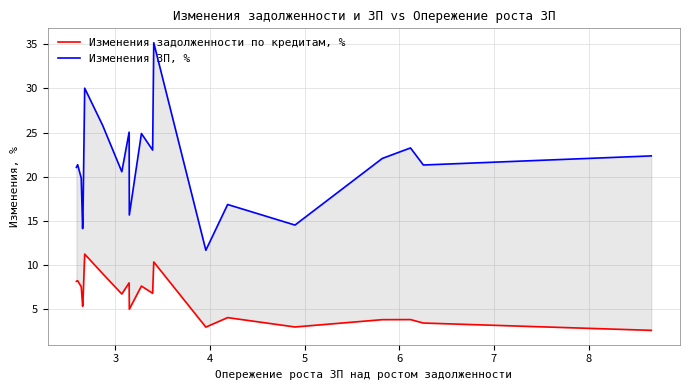

True or false: Изменения задолженности по кредитам, % and Изменения ЗП, % intersect in this chart.

False